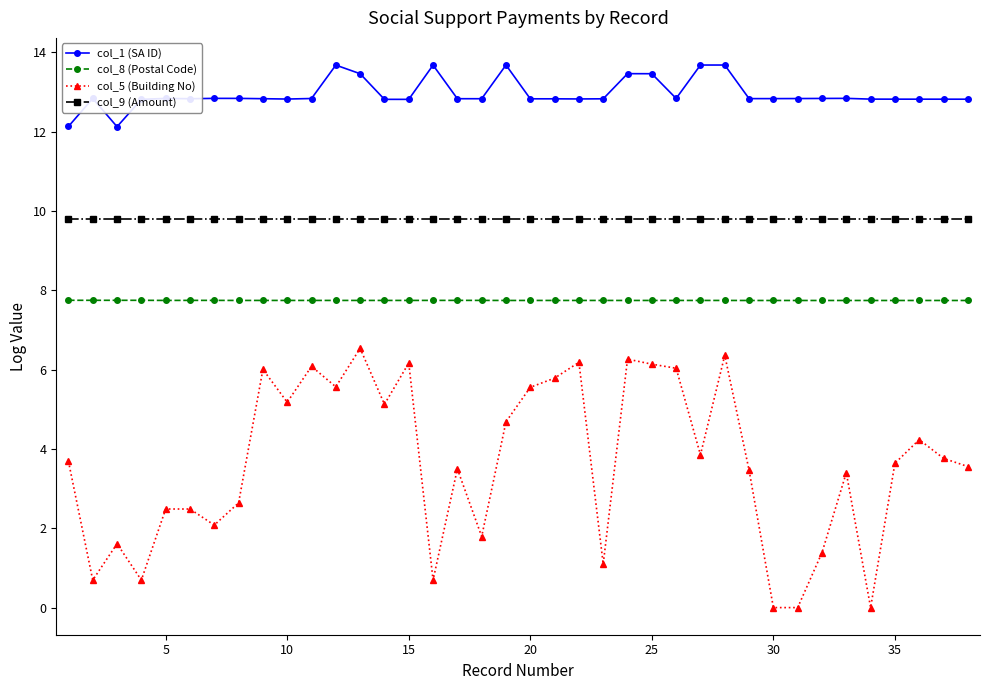

What is the lowest value of the col_1 (SA ID) series?

12.1